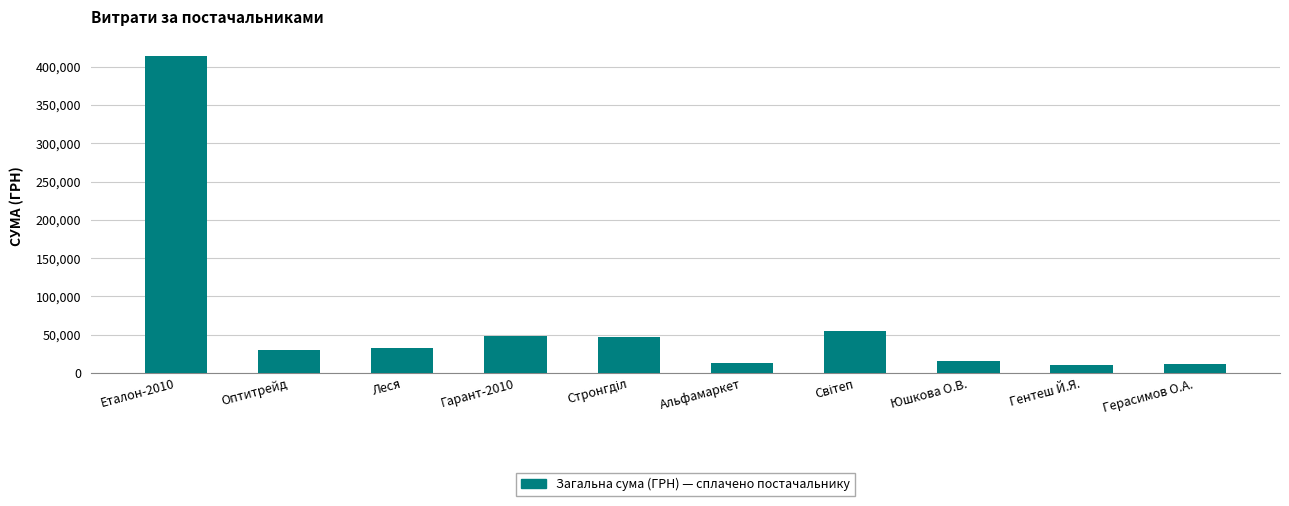

Count the number of values greater than 33288.

5